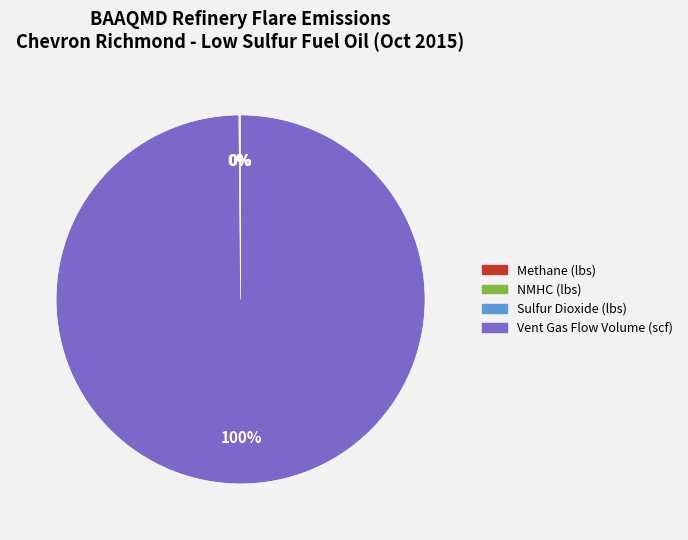

Is Vent Gas Flow Volume (scf) the majority of the pie?

Yes